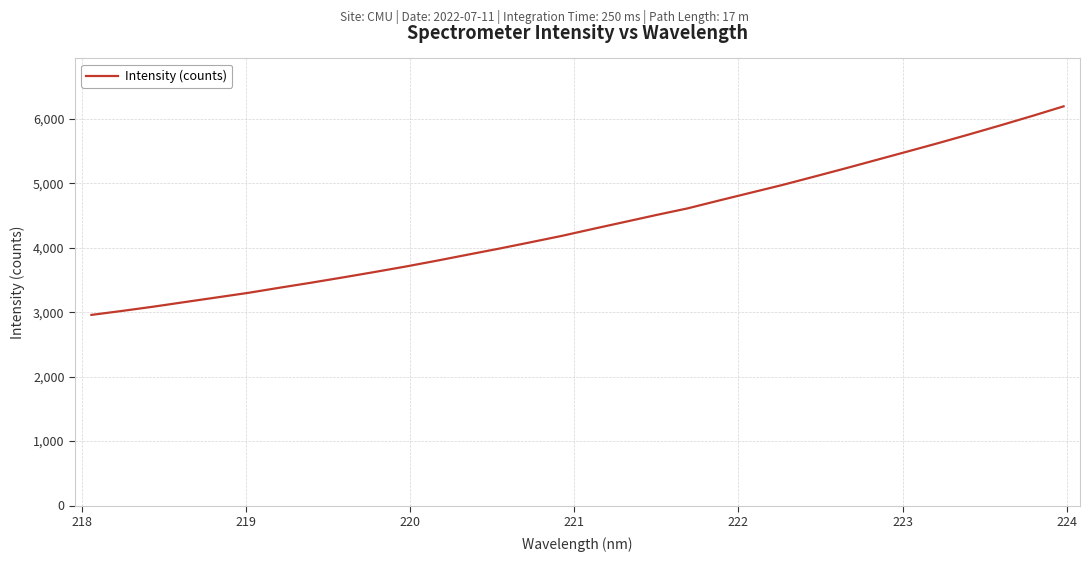

Reading right to left, transcribe all the data shown in this chart.

6195.7	6046.8	5902.7	5762.2	5625.0	5492.1	5360.2	5228.2	5099.5	4972.0	4853.0	4733.5	4611.8	4508.8	4401.6	4295.0	4186.1	4086.4	3988.1	3894.3	3799.3	3708.1	3622.4	3539.2	3458.3	3380.8	3300.9	3230.1	3159.5	3088.0	3021.6	2958.4